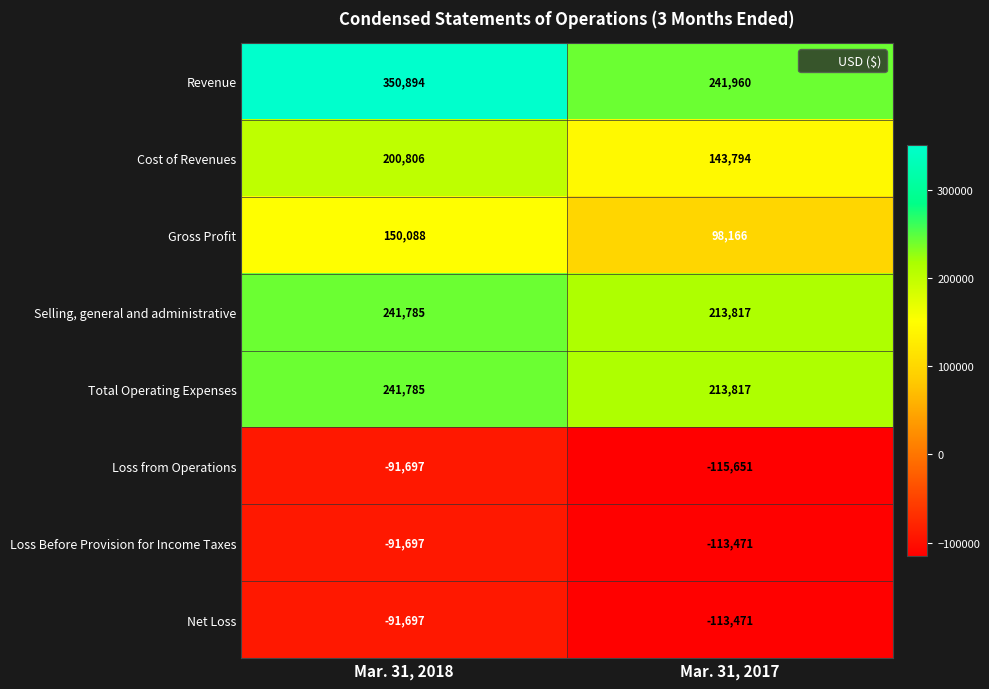

At which category is the sum across all series the highest?

Mar. 31, 2018